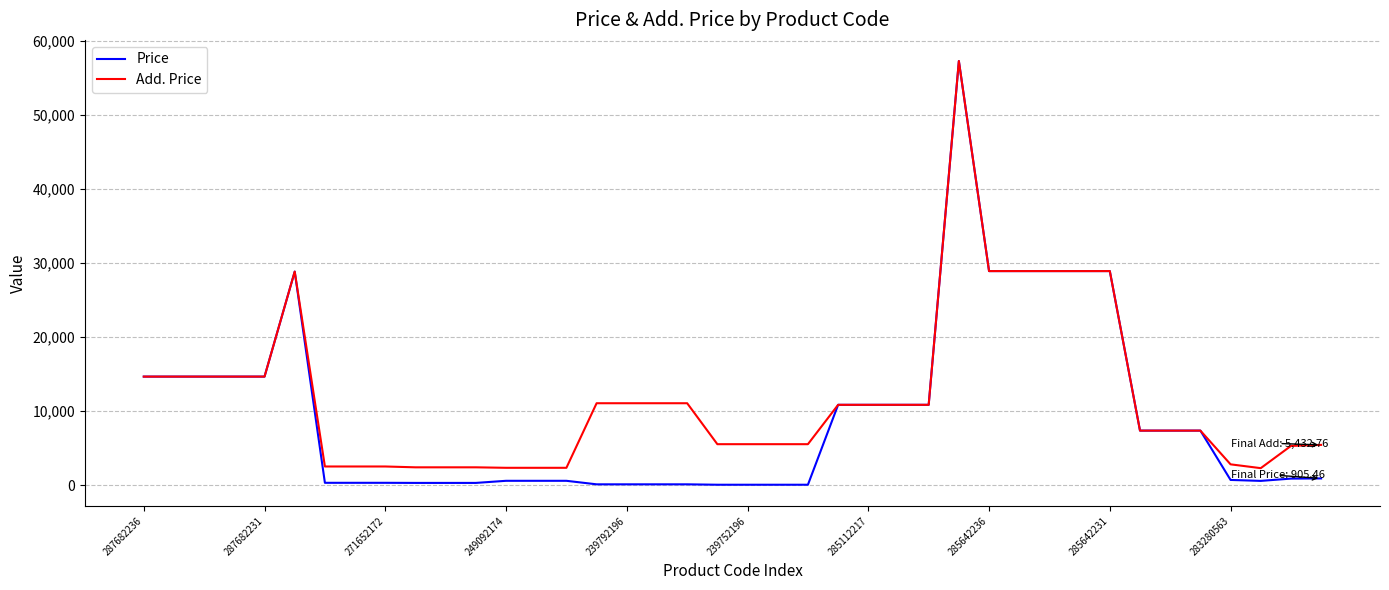

How many values in the Price series are below 905?

20